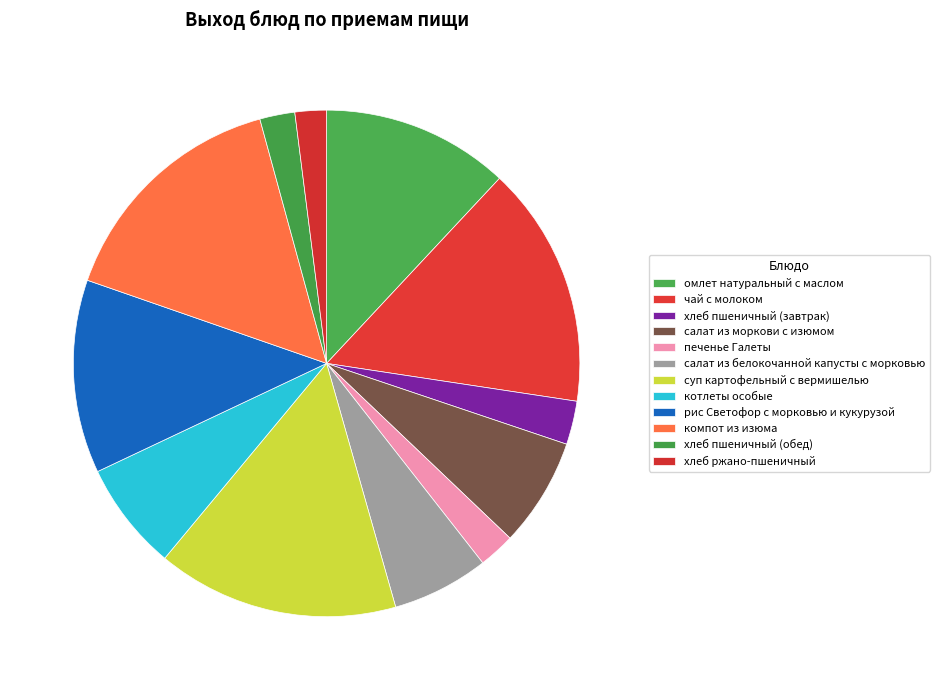

What portion of the pie excludes компот из изюма?

84.6%